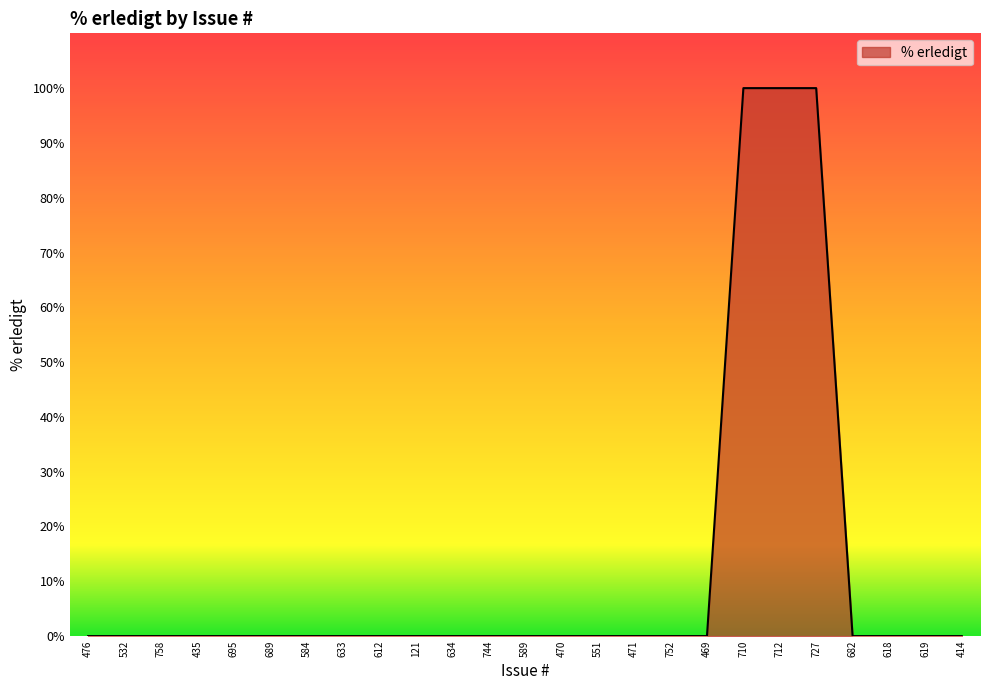

The value at 758 is 0. True or false?

True